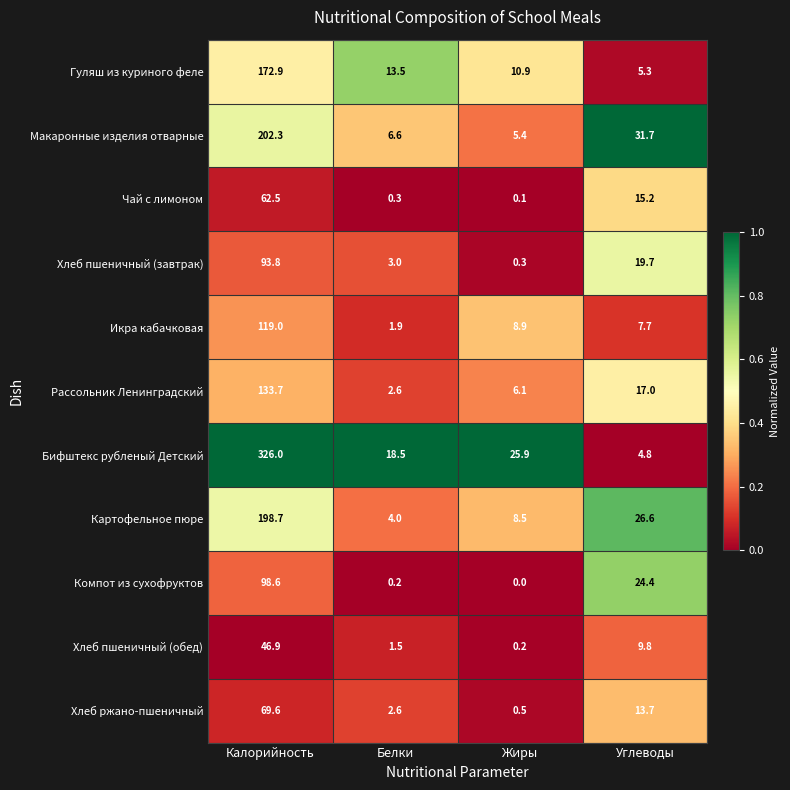

Is the value of Макаронные изделия отварные at Калорийность greater than the value of Хлеб ржано-пшеничный at Белки?

Yes